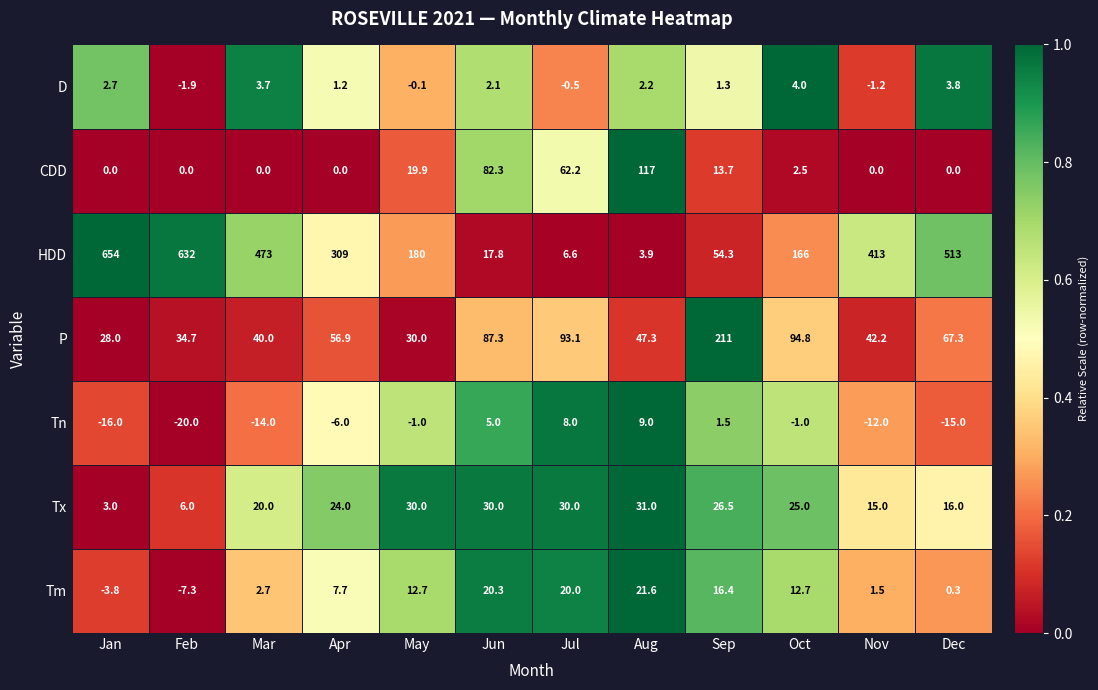

What is the difference between the highest and lowest values at Aug?

114.8